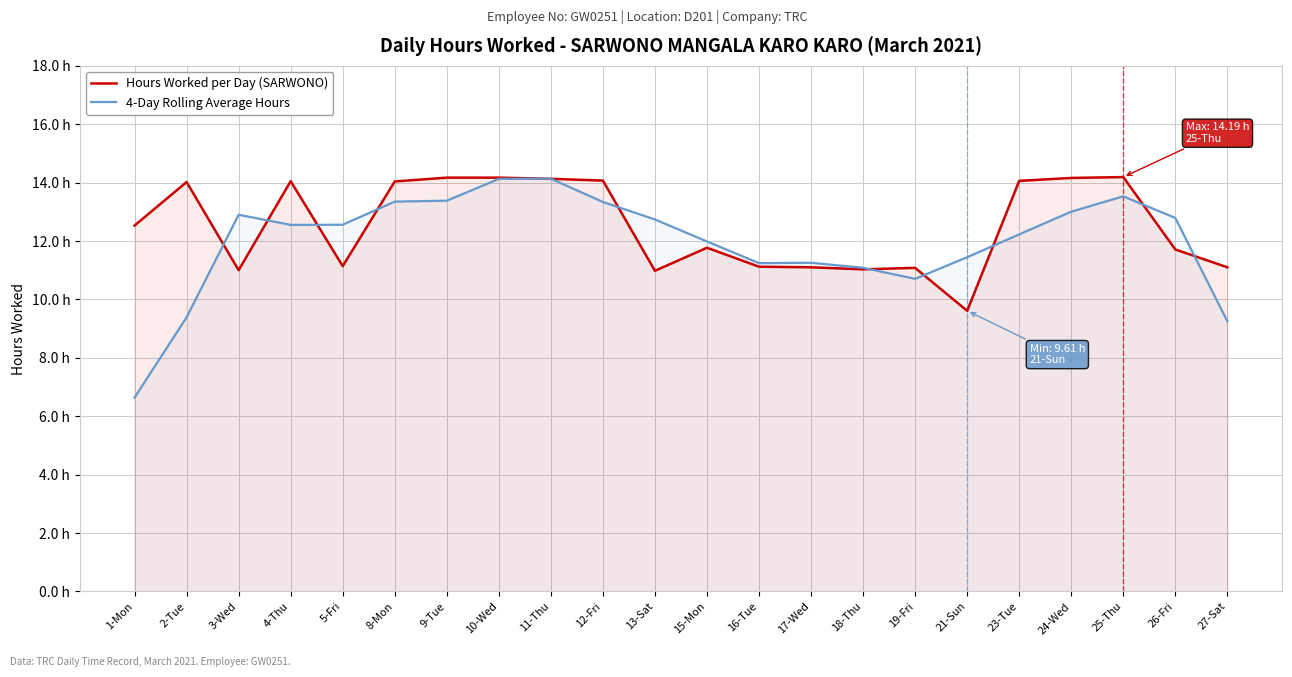

Which series has the largest range (max minus min)?

4-Day Rolling Average Hours